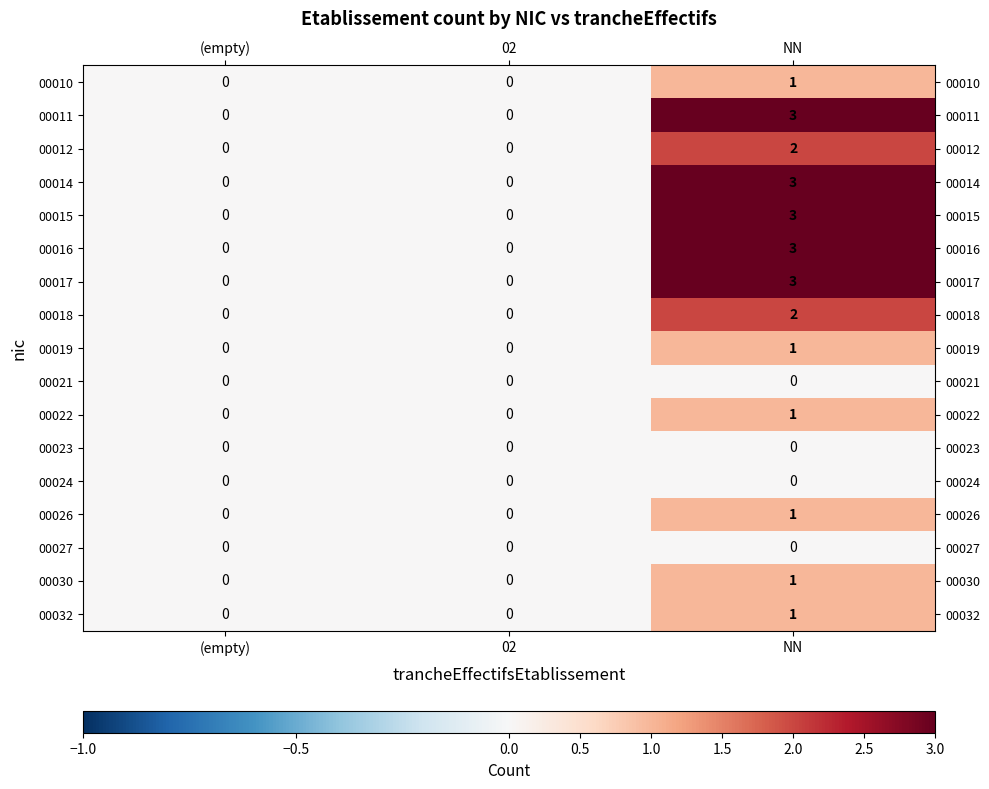

At which category is the sum across all series the highest?

NN